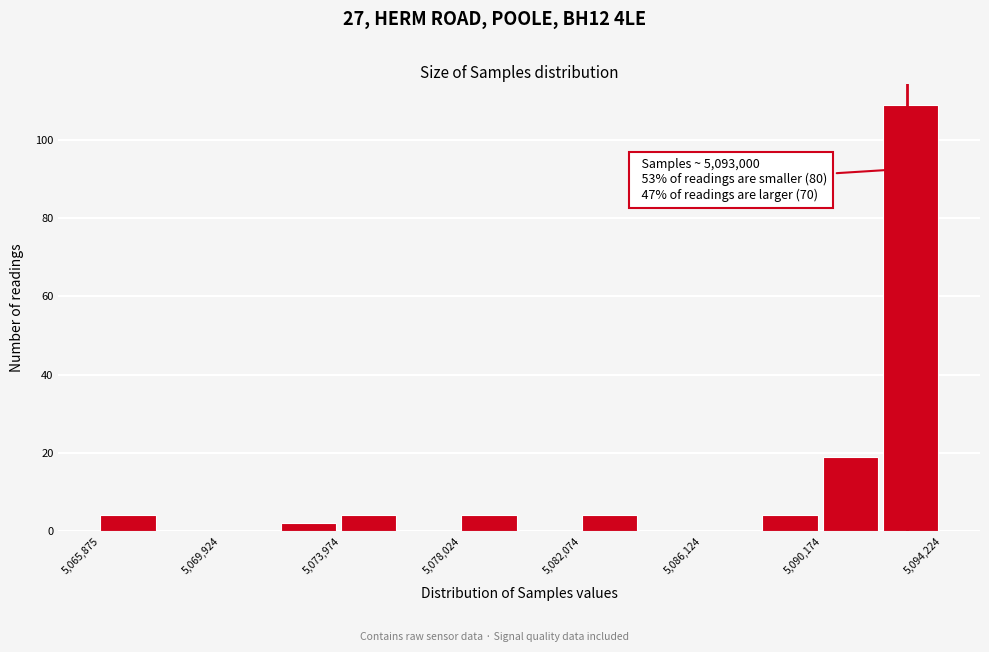

Which range on the x-axis has the tallest bar?

5092000 to 5094000